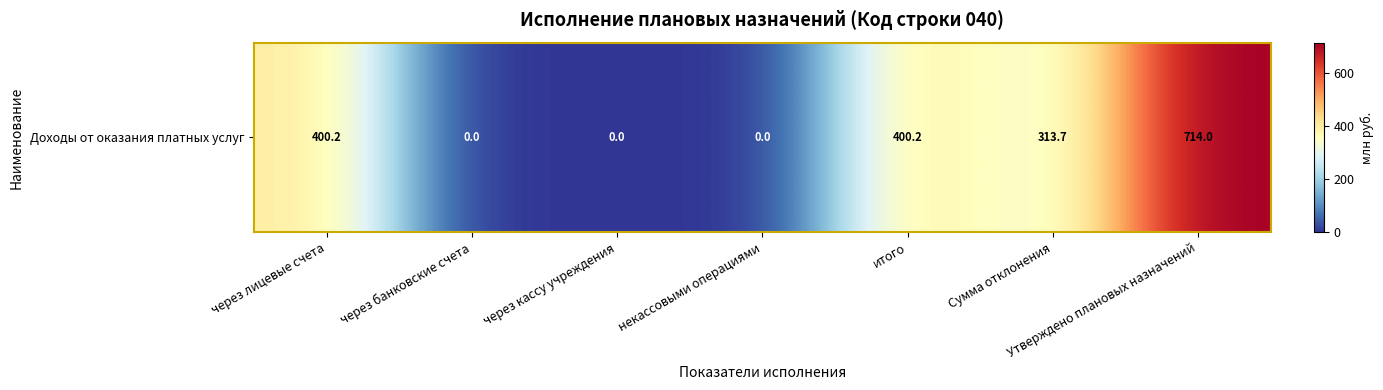

Which category has the lowest value across all series?

через банковские счета